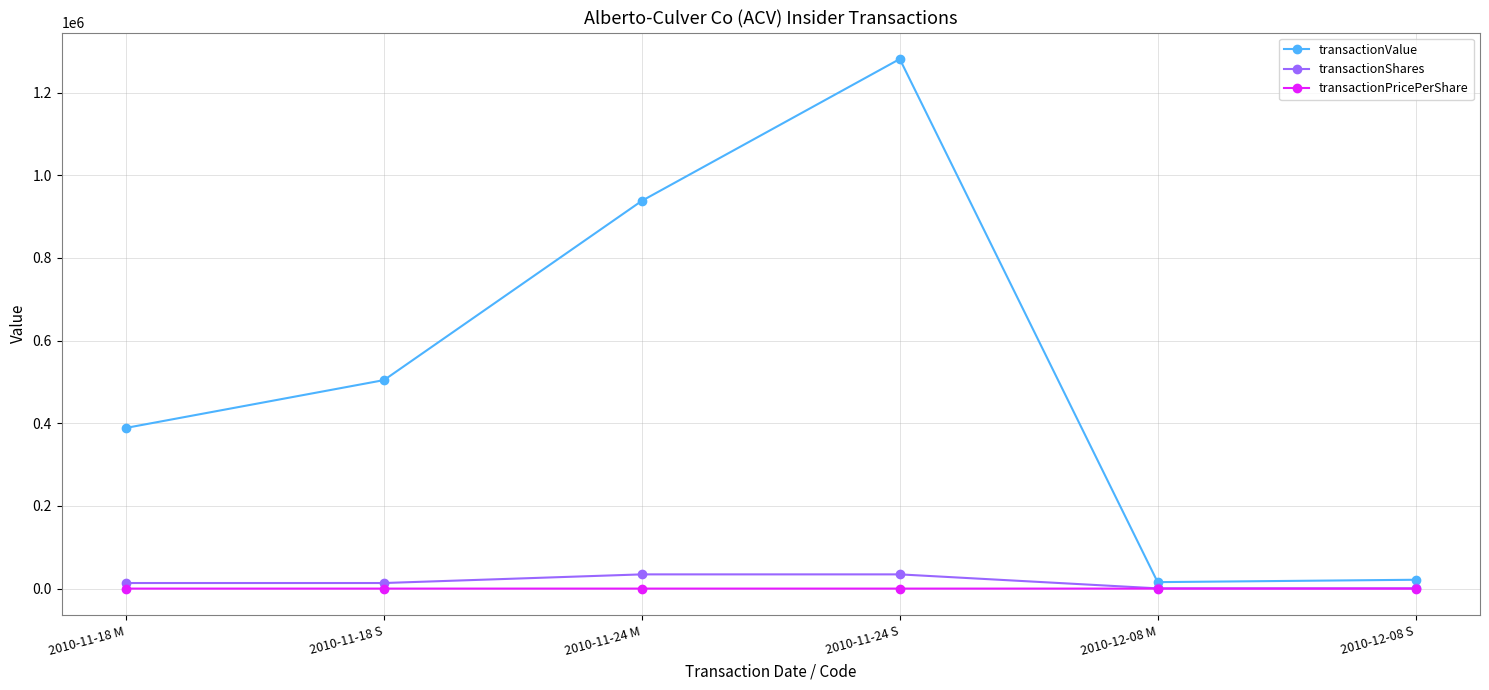

Where is transactionValue nearest to the value 648485?

2010-11-18 S